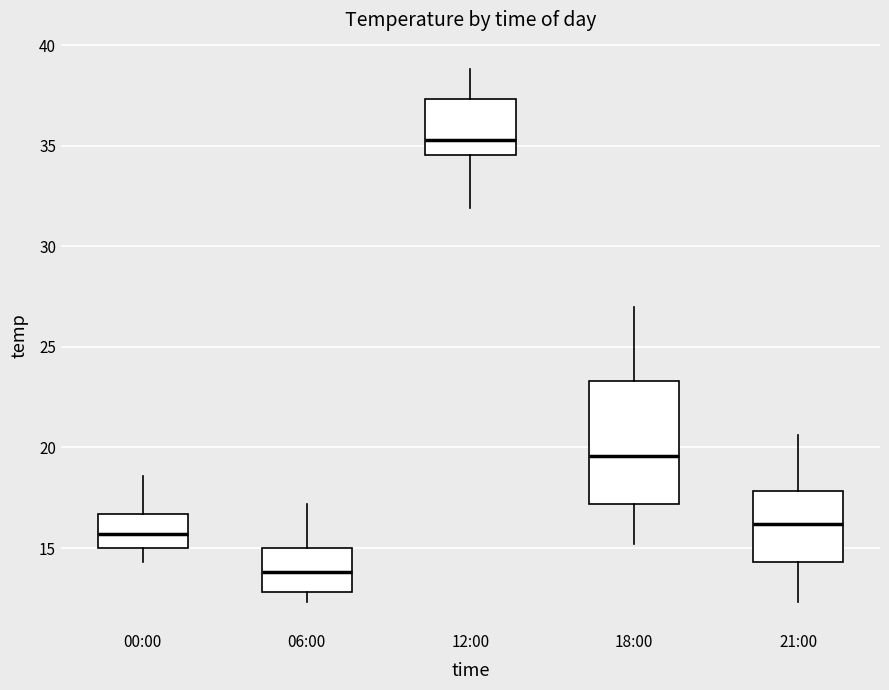

Comparing the boxes themselves (not the whiskers), which one is the tallest?

18:00